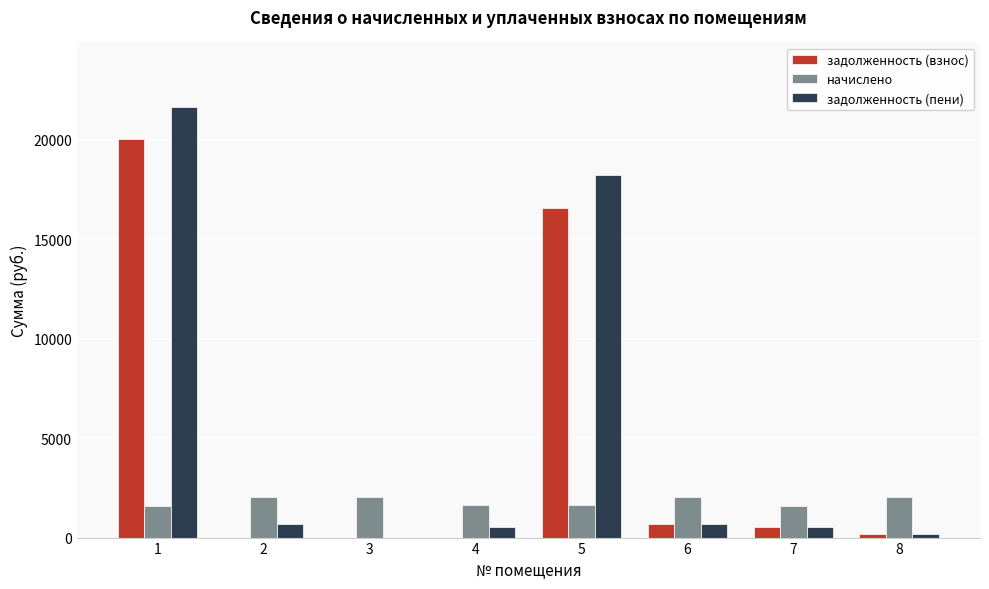

True or false: задолженность (взнос) has a value of 20027.4 at 1.

True